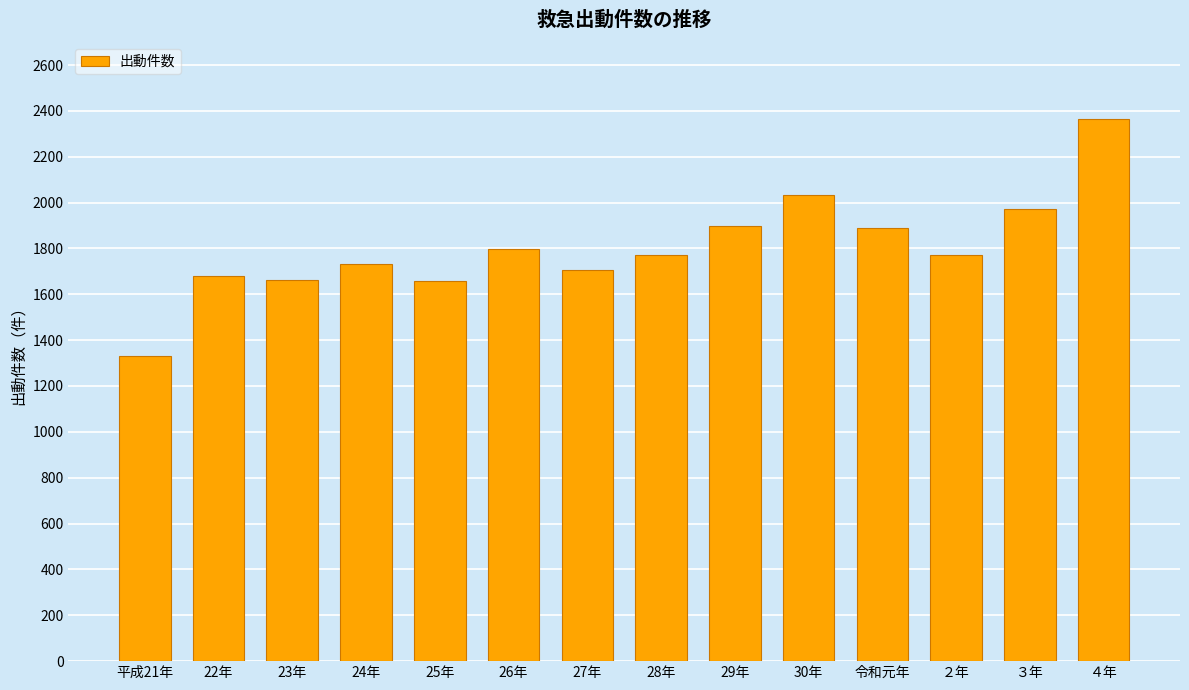

What is the difference between the maximum and minimum values?

1030